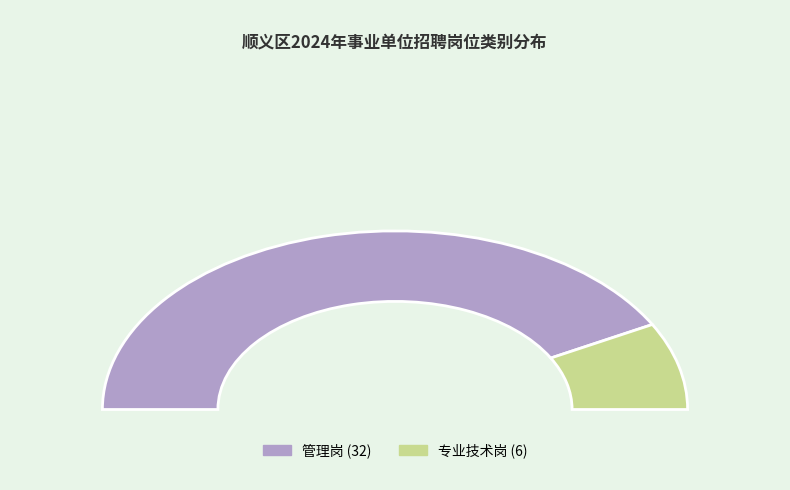

Rank the categories by value from highest to lowest.

管理岗, 专业技术岗